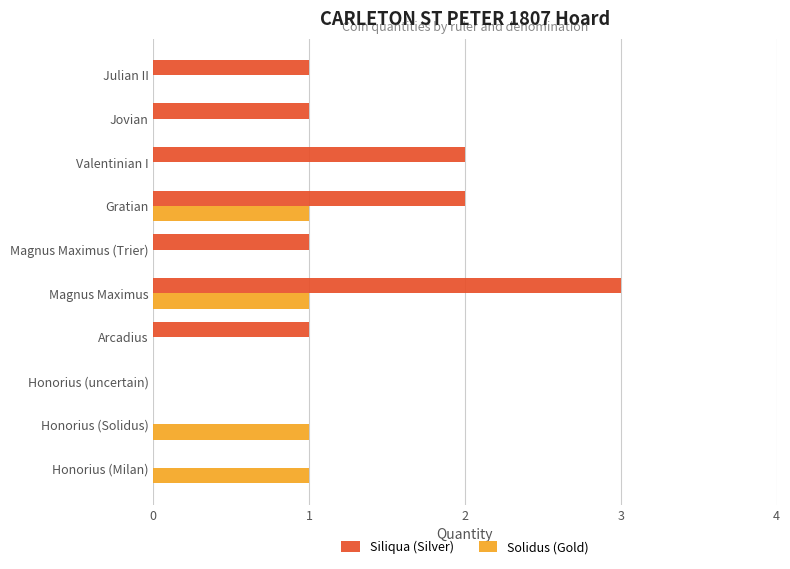

Which label corresponds to the largest value in the chart?

Magnus Maximus